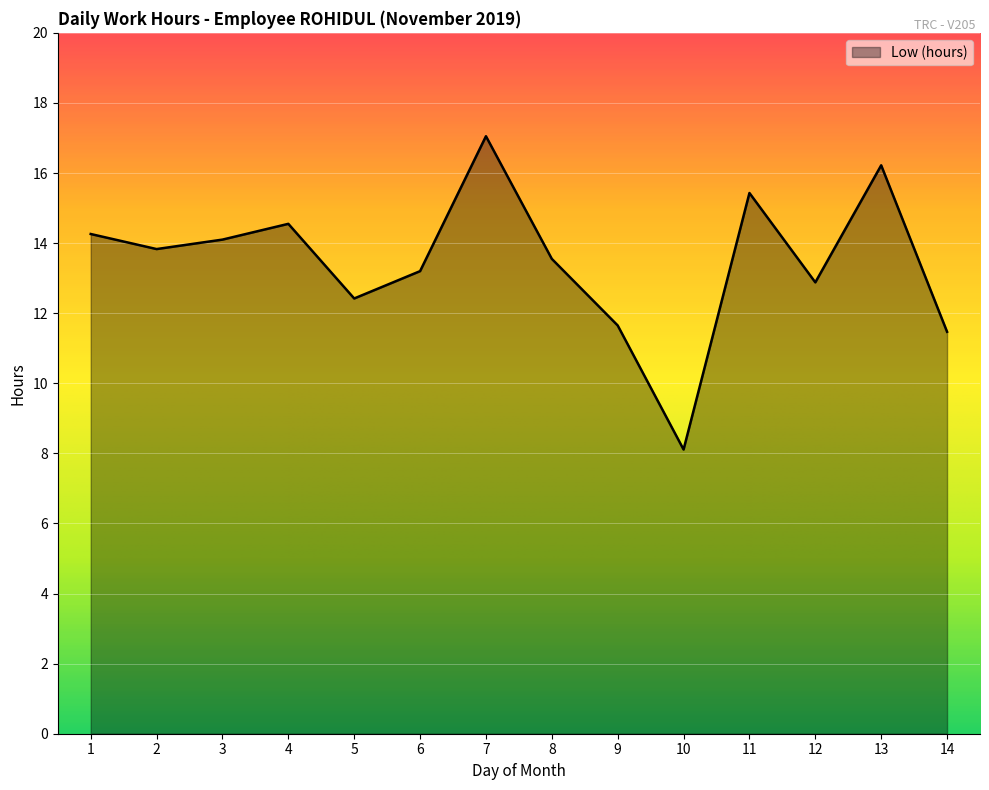

The value at 12 is 12.9. True or false?

True